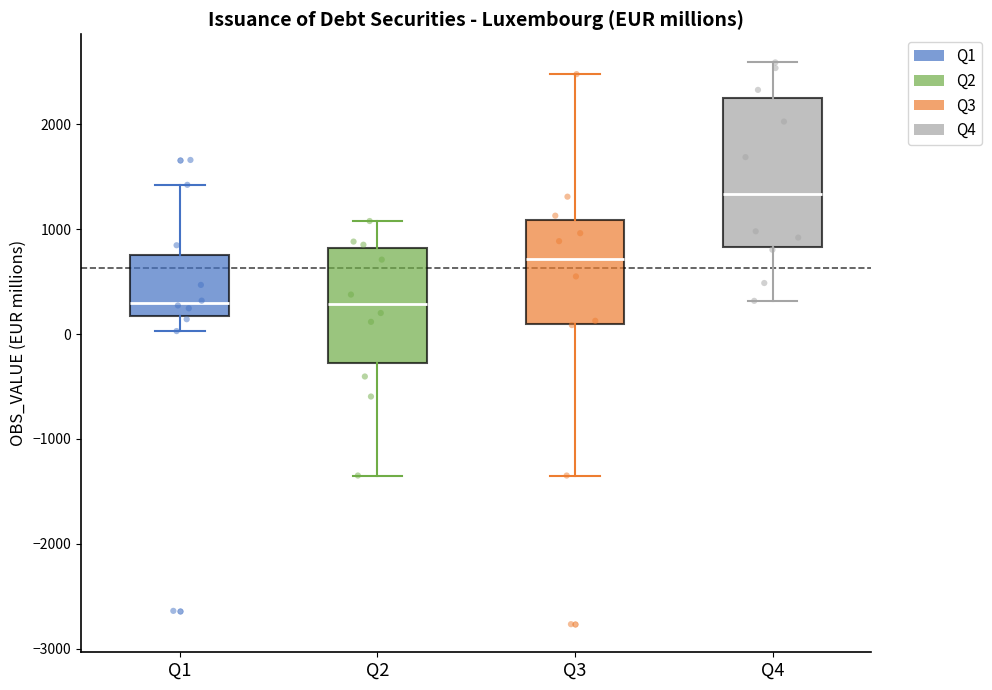

Which box is the tallest, from its lower edge to its upper edge?

Q4